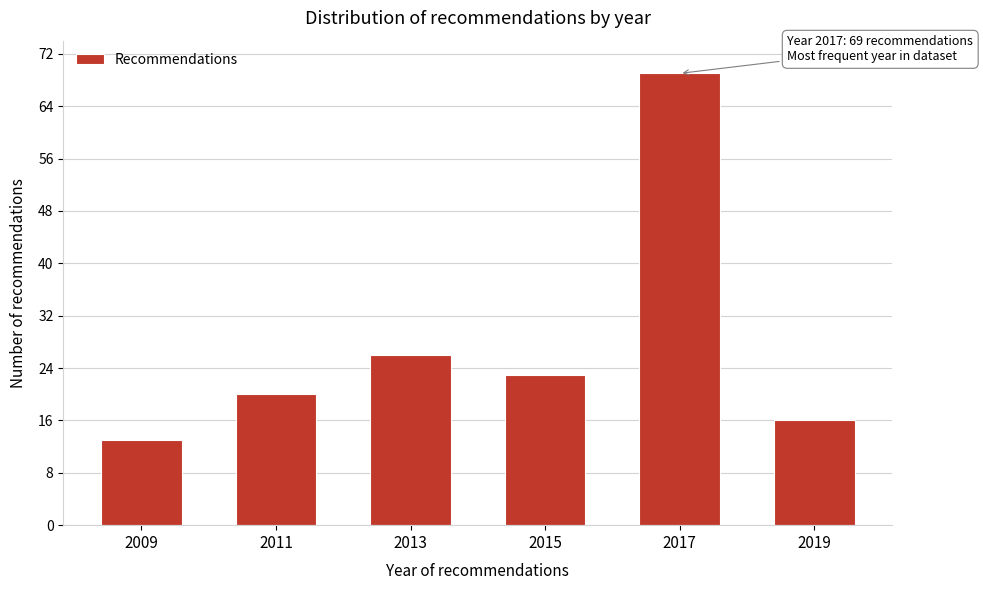

Reading left to right, extract all data points from this chart.

2009=13	2011=20	2013=26	2015=23	2017=69	2019=16